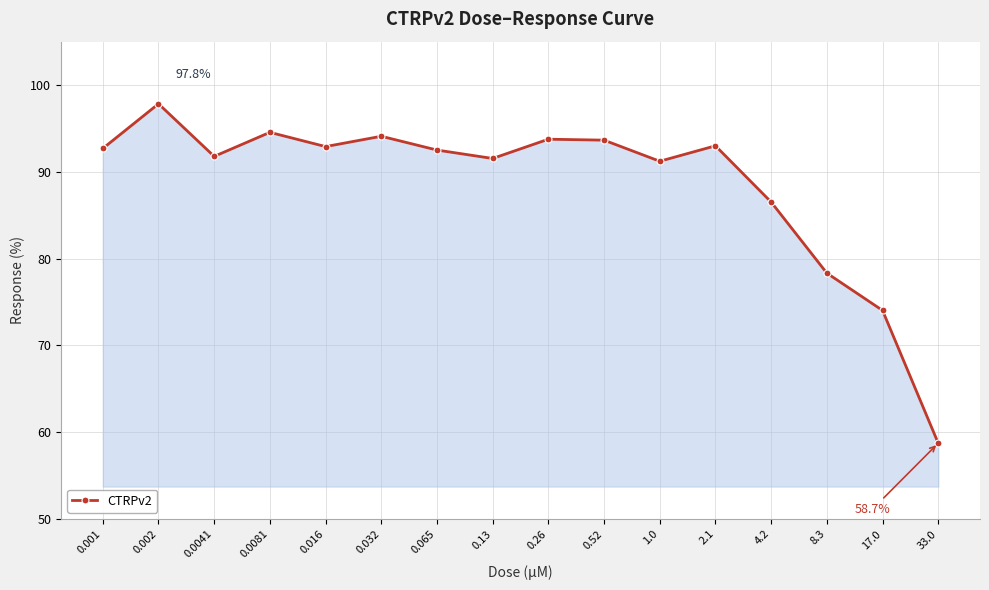

What is the value of the 1st point from the left?

92.7